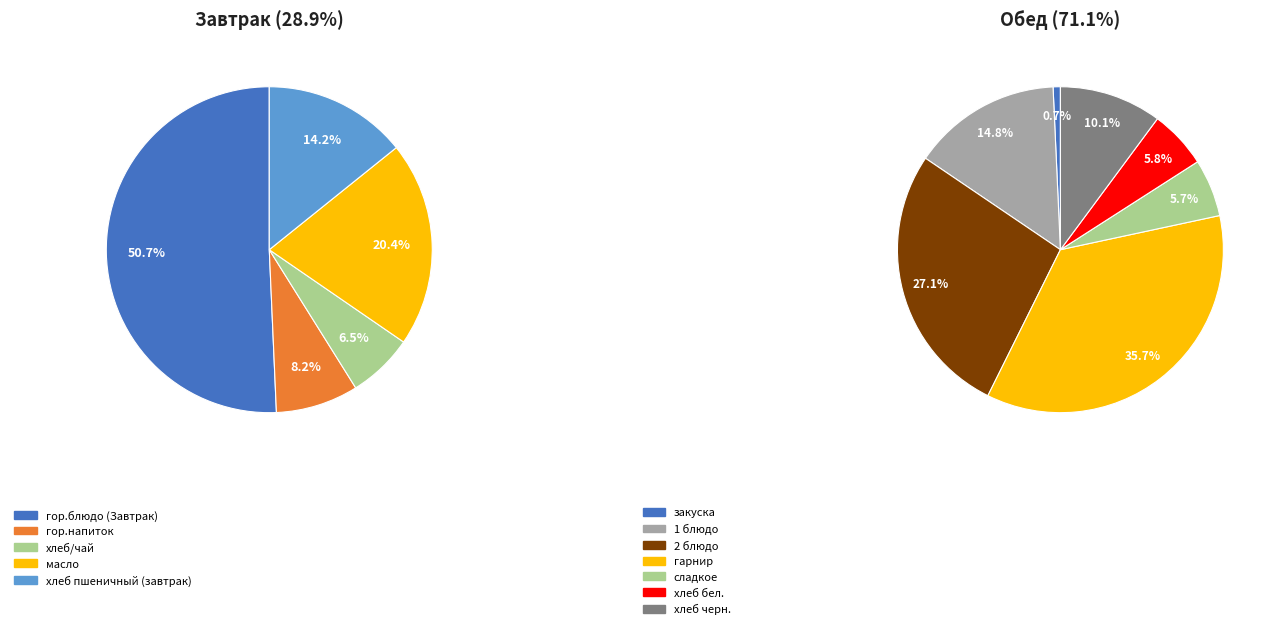

To the nearest percent, what is the average slice percentage?

8%